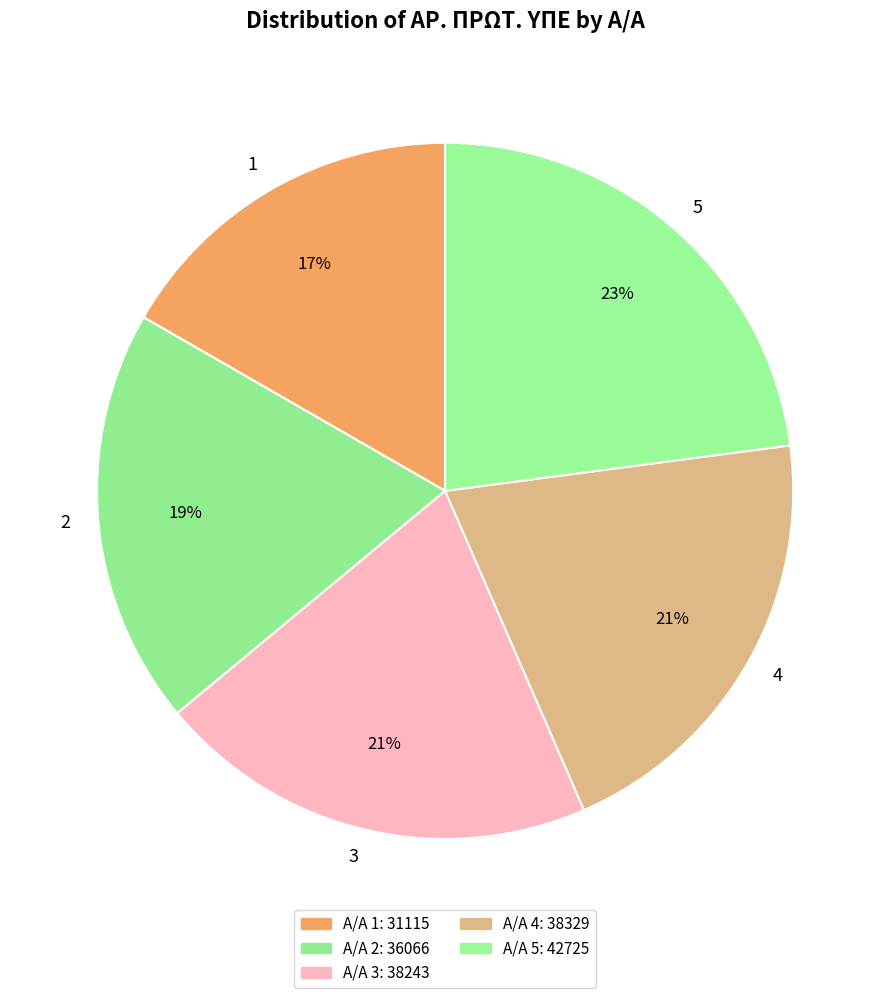

To the nearest percent, what is the average slice percentage?

20%